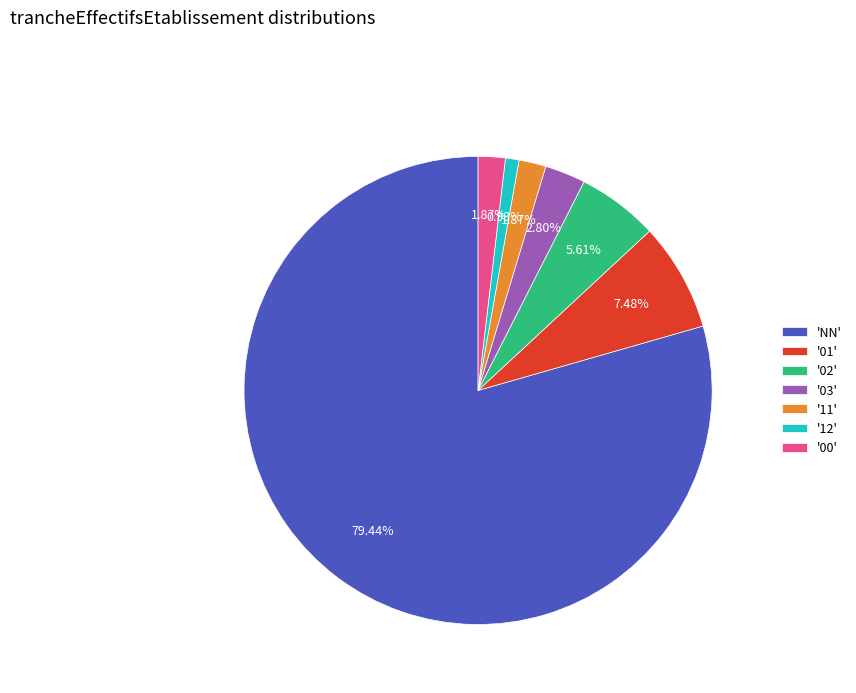

Combined, do 'NN' and '11' account for over 50%?

Yes